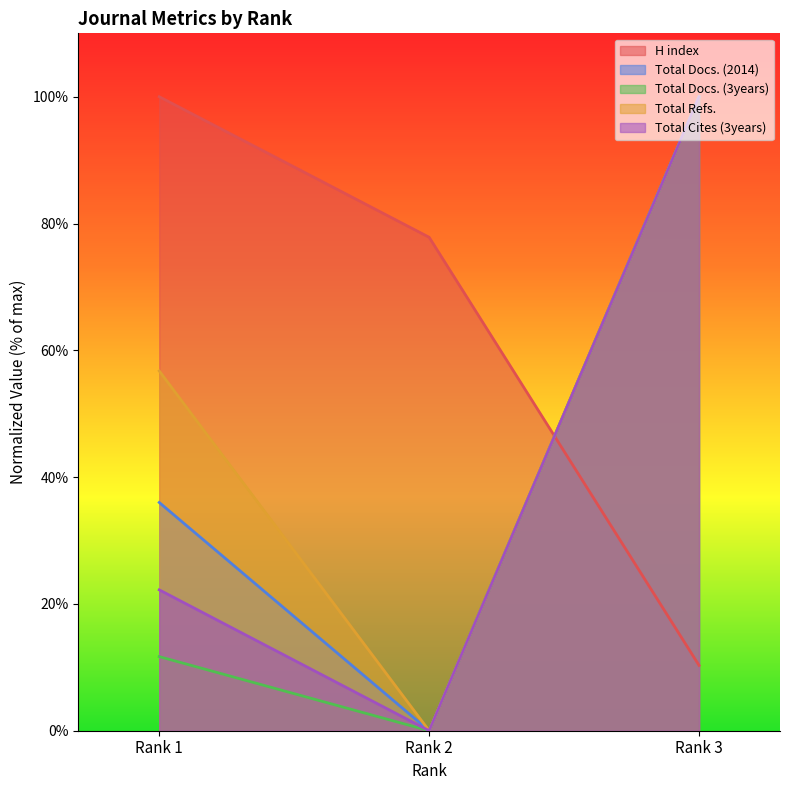

How many values in Total Docs. (2014) are above zero?

2